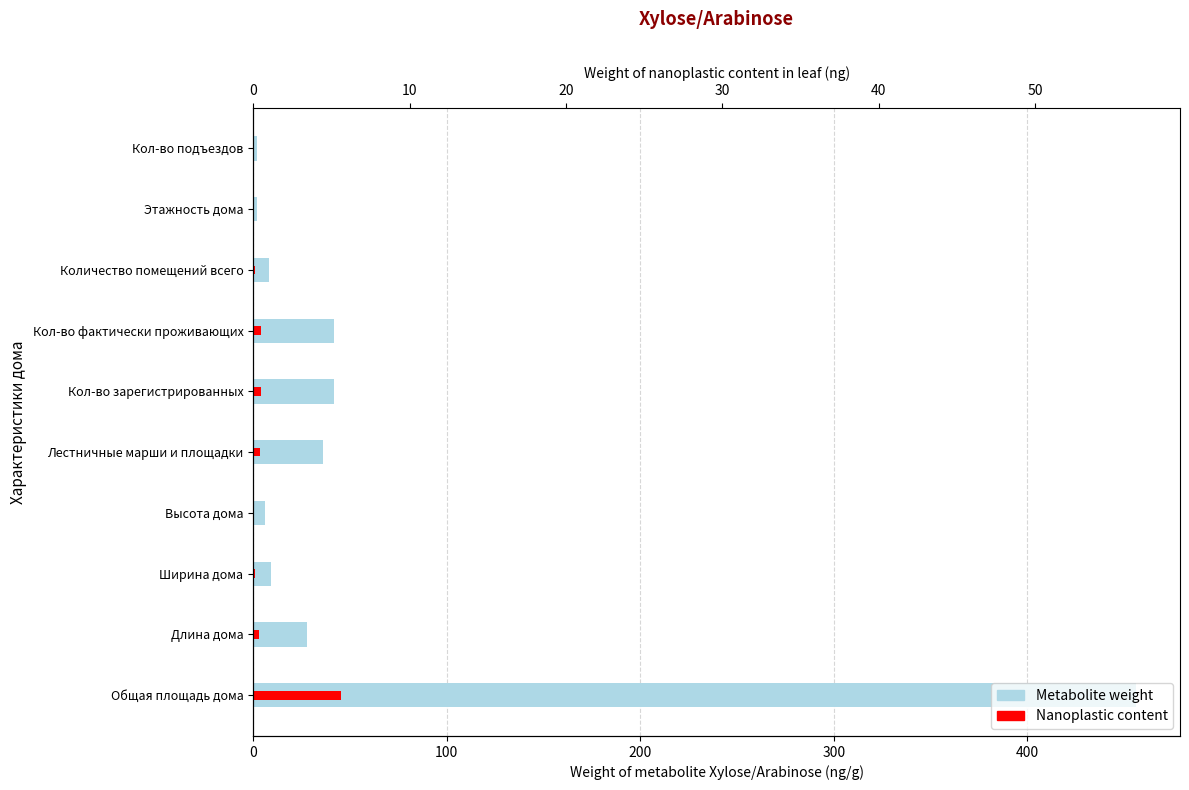

Count the number of categories in the chart.

10